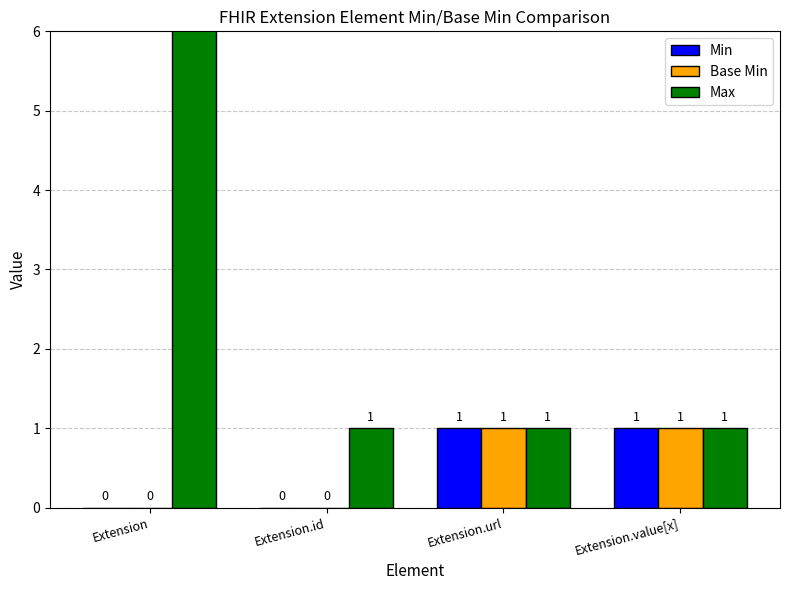

What is the label of the 4th bar from the left?

Extension.value[x]